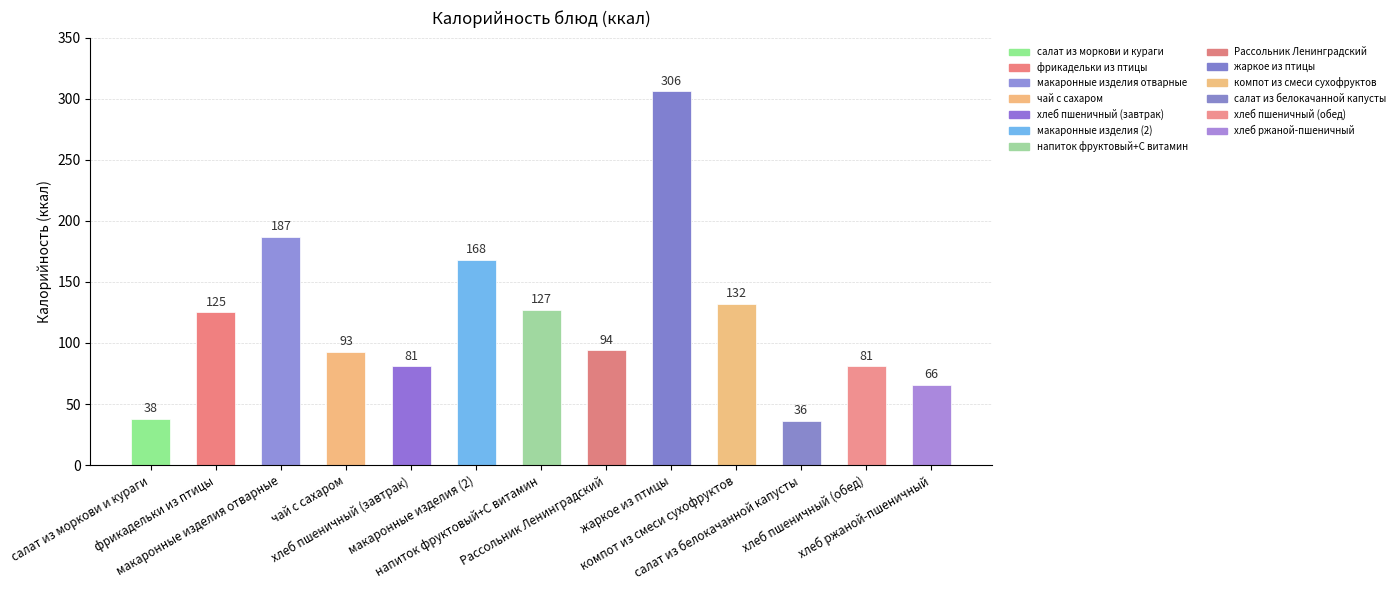

Is it true that the value at фрикадельки из птицы is 125?

True